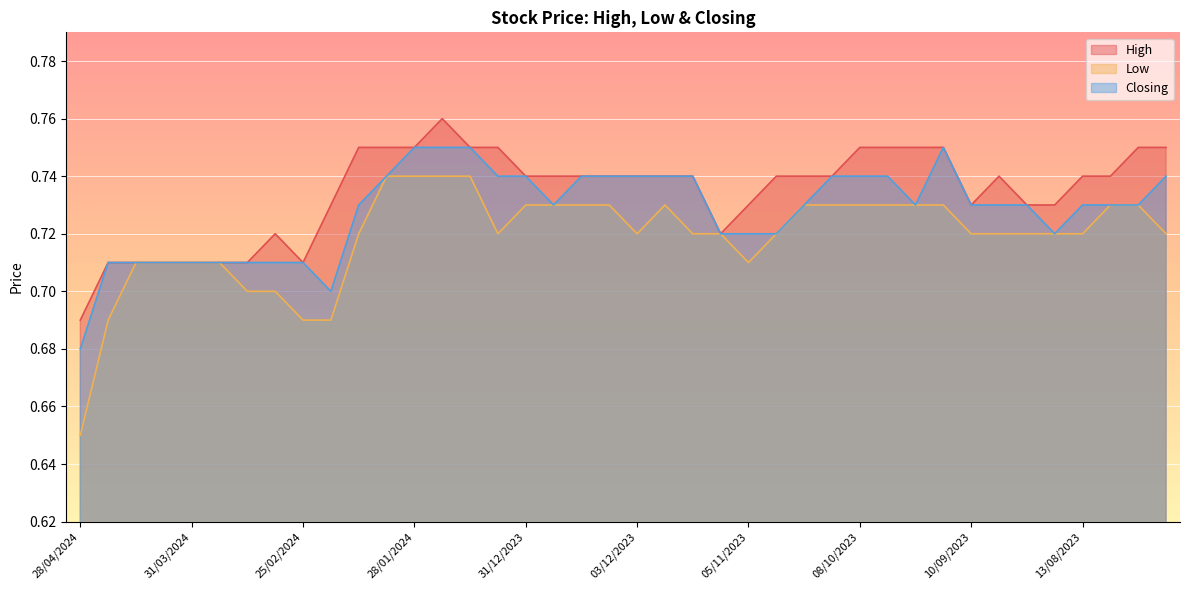

True or false: High and Closing intersect in this chart.

False